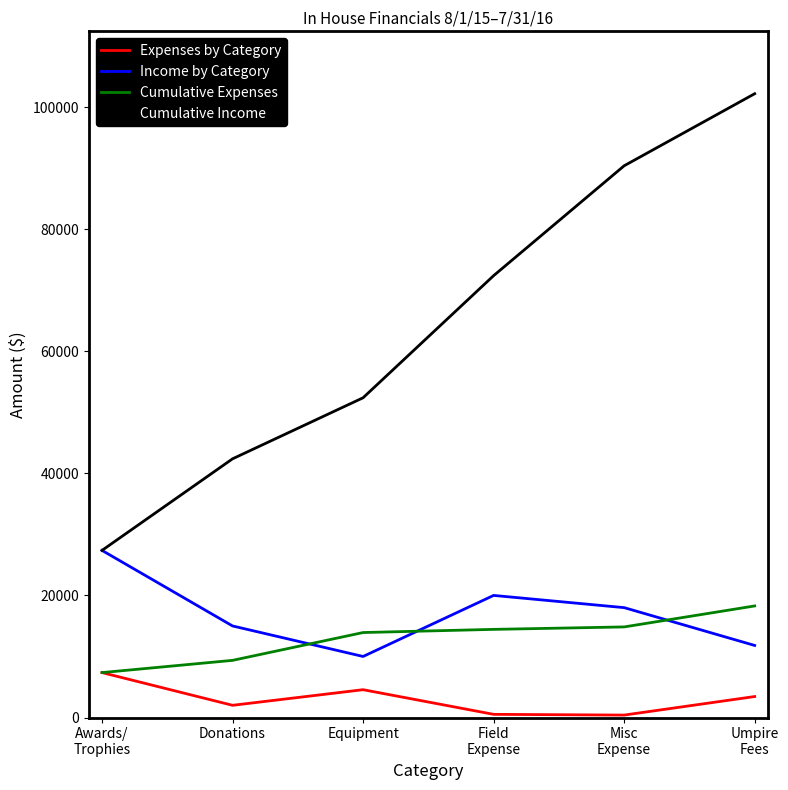

At which category does the chart reach its peak across all series?

Umpire
Fees